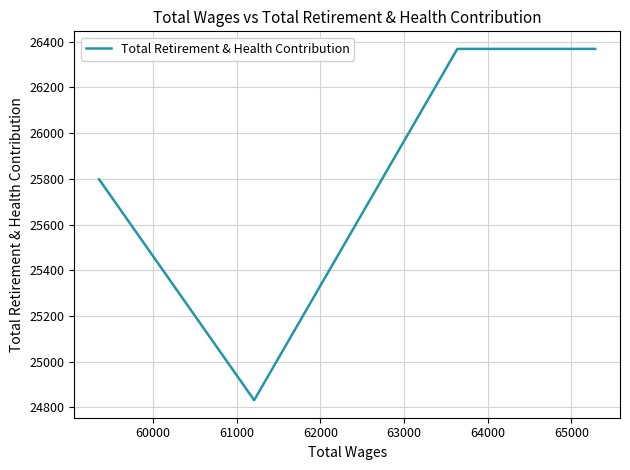

True or false: the data has more than 0 interior local peaks.

False